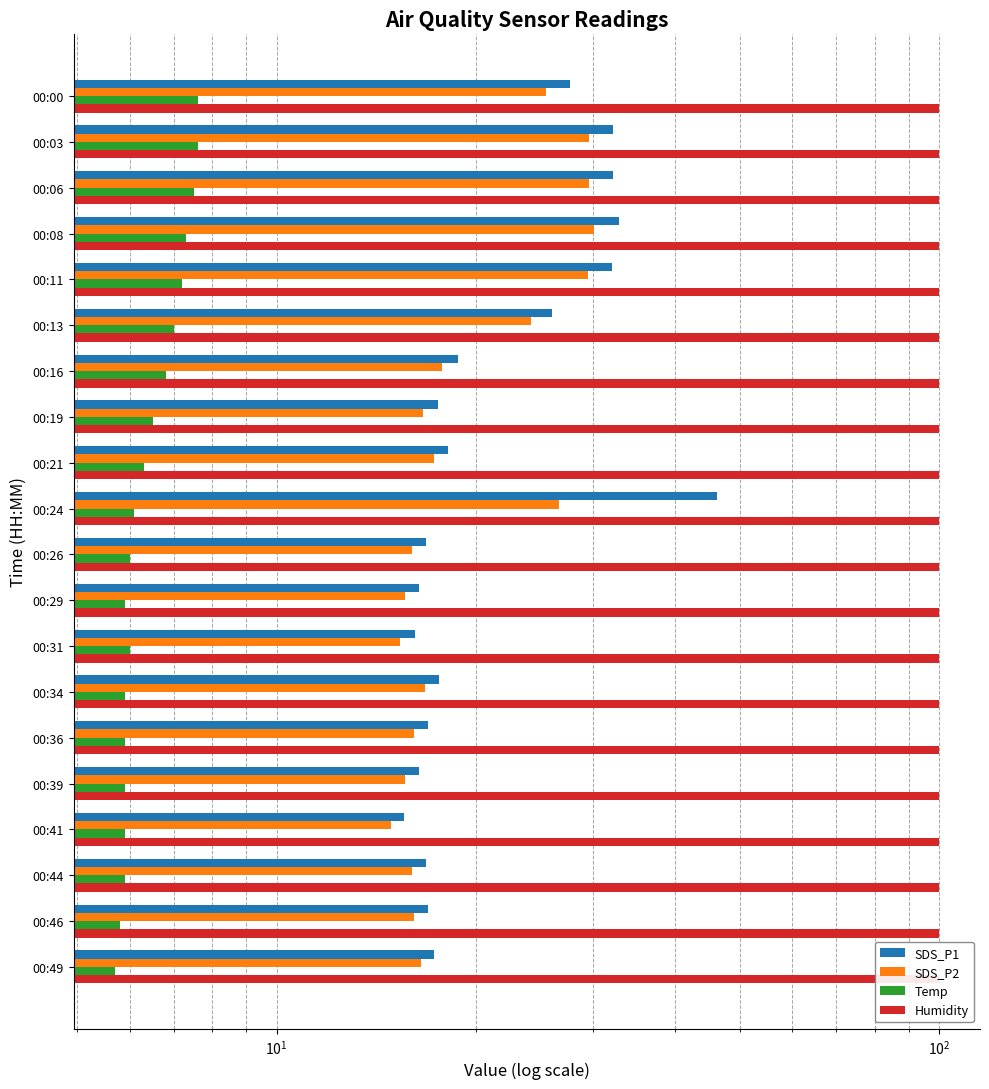

Reading right to left, list all the values displayed in this chart.

SDS_P1: 17.3	16.9	16.8	15.6	16.4	16.9	17.6	16.2	16.4	16.8	46.2	18.2	17.5	18.8	26.1	32.1	32.9	32.2	32.2	27.8
SDS_P2: 16.5	16.1	16.0	14.9	15.6	16.1	16.8	15.4	15.6	16.0	26.7	17.3	16.6	17.8	24.2	29.5	30.2	29.6	29.6	25.5
Temp: 5.7	5.8	5.9	5.9	5.9	5.9	5.9	6.0	5.9	6.0	6.1	6.3	6.5	6.8	7.0	7.2	7.3	7.5	7.6	7.6
Humidity: 0.2	0.2	0.2	0.2	0.2	0.2	0.2	0.2	0.2	0.2	0.2	0.2	0.2	0.2	0.2	0.2	0.2	0.2	0.2	0.2